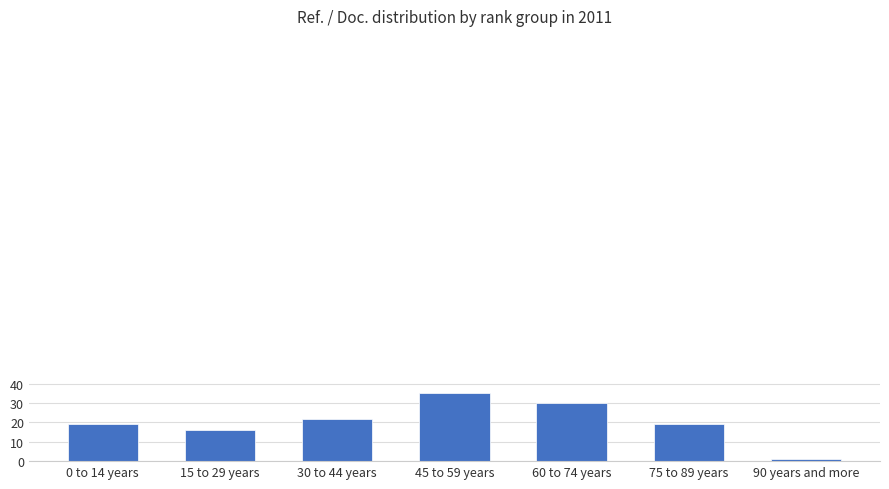

Which category has the highest value across all series?

45 to 59 years